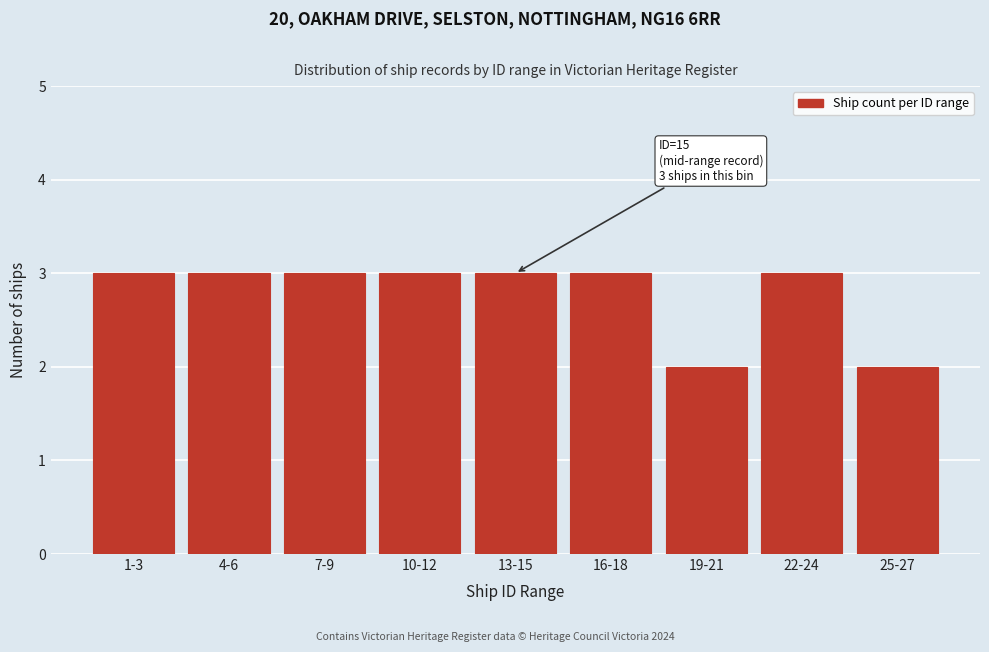

Reading left to right, transcribe all the data shown in this chart.

1-3=3	4-6=3	7-9=3	10-12=3	13-15=3	16-18=3	19-21=2	22-24=3	25-27=2